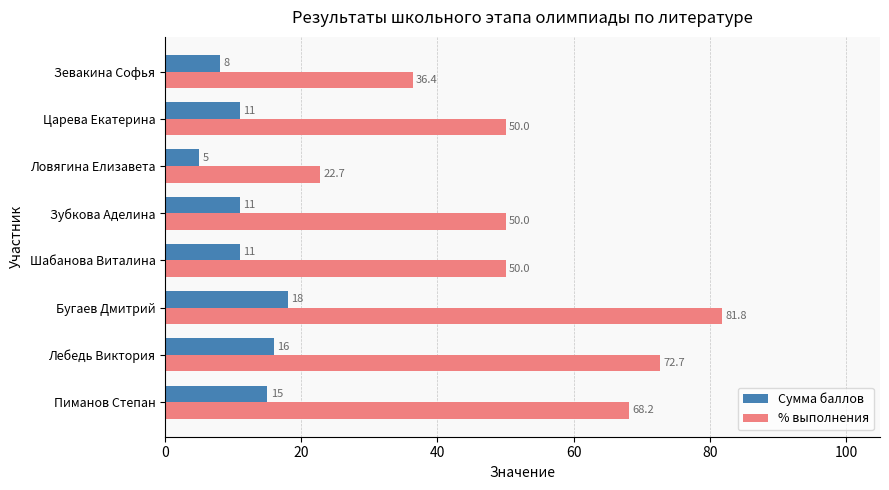

The Сумма баллов series shows 12.1 at Зевакина Софья. True or false?

False